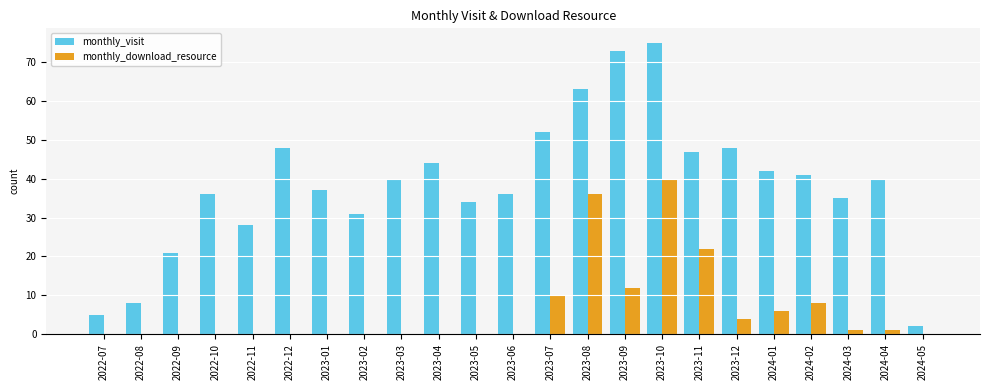

What value does the monthly_download_resource series have at 2024-03?

1